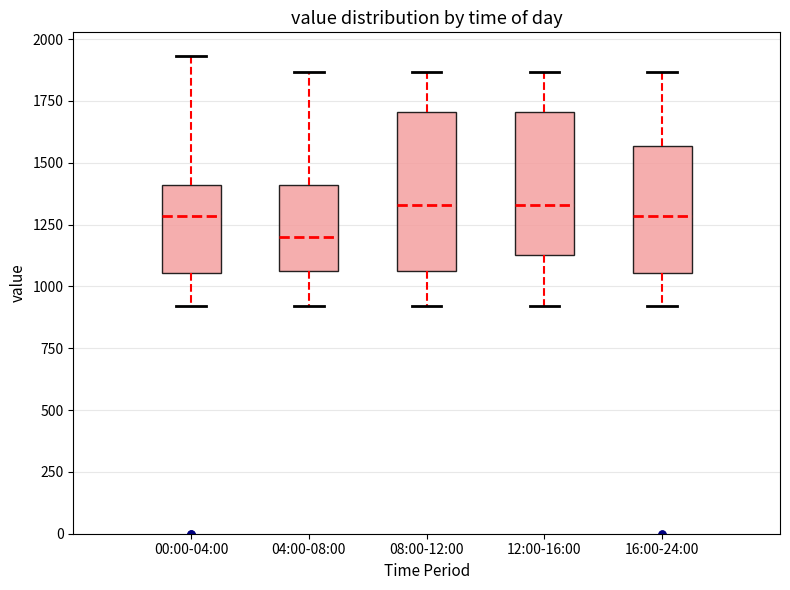

Comparing the boxes themselves (not the whiskers), which one is the tallest?

08:00-12:00